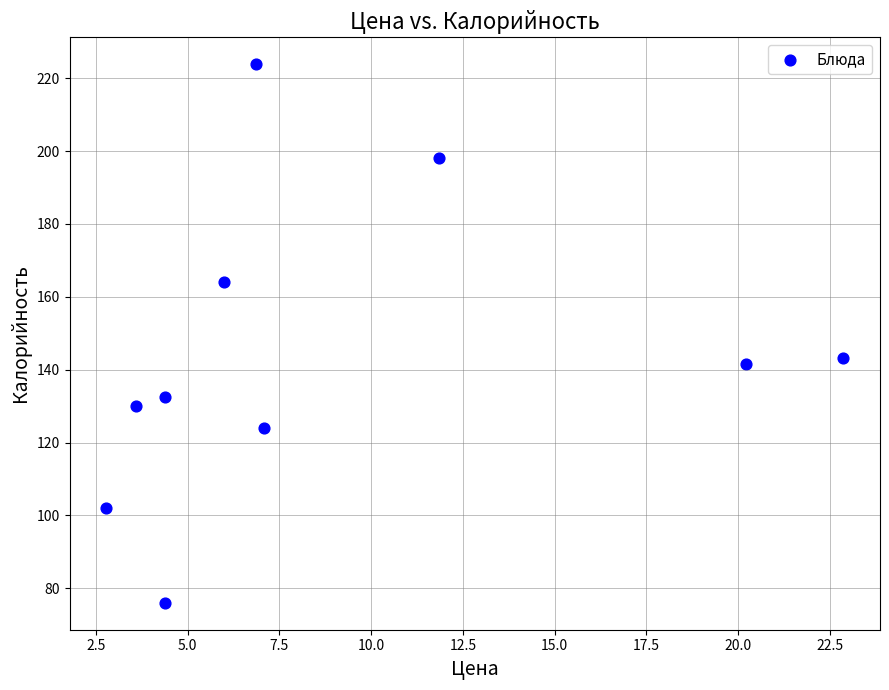

What is the average X value?

9.0